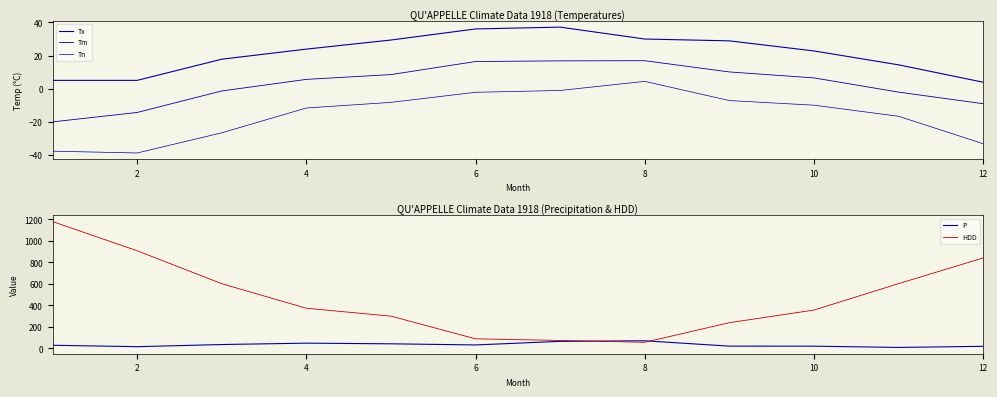

Rank the series by their maximum value, from lowest to highest.

Tn, Tm, Tx, P, HDD